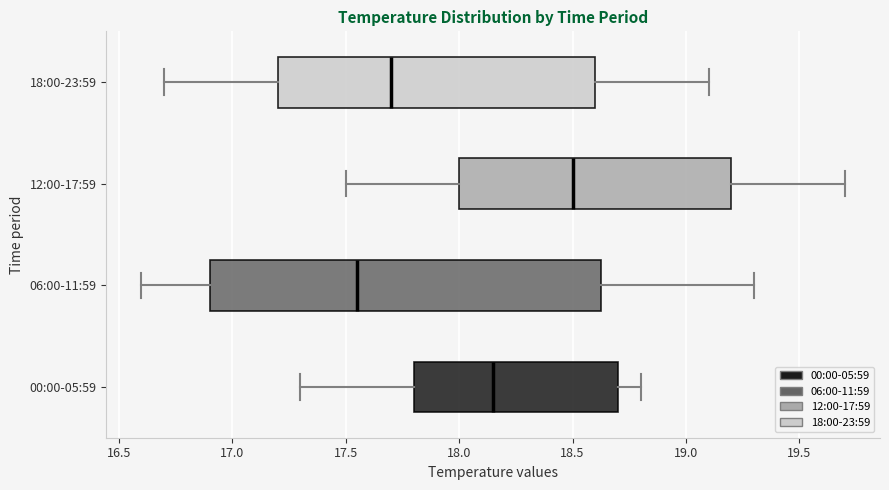

Which box has the furthest to the left median line?

06:00-11:59